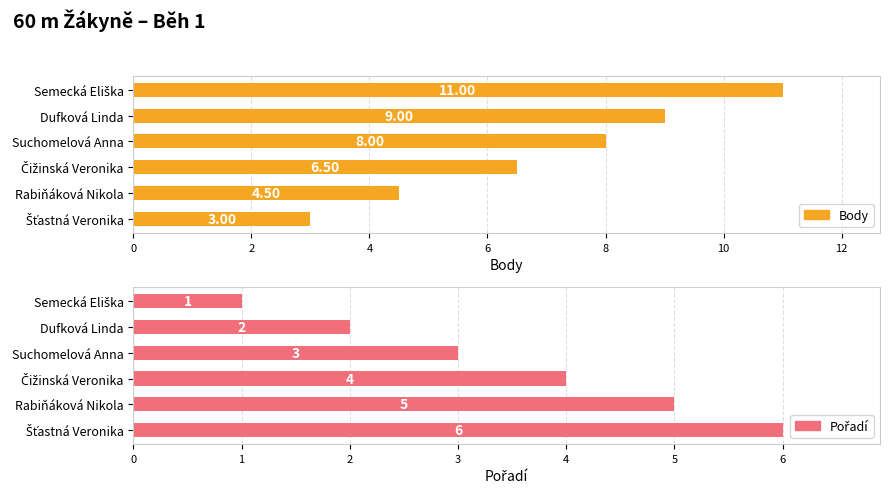

Is it true that Body equals 13.0 at Dufková Linda?

False